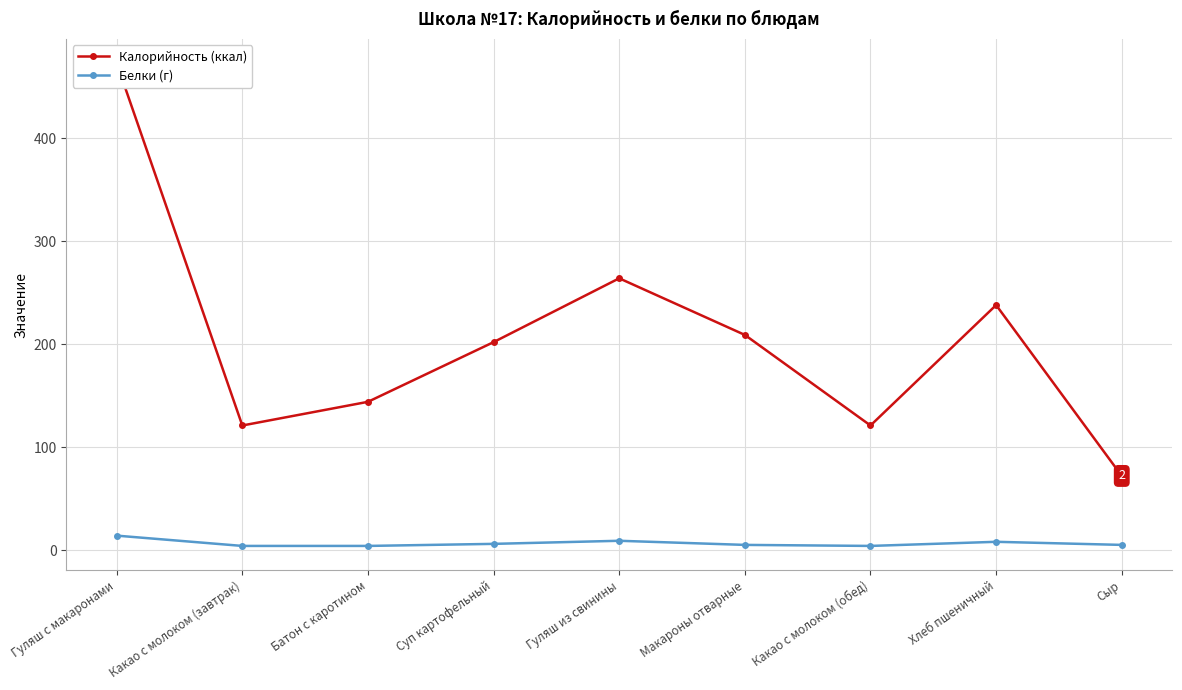

Rank the series by their average value, from highest to lowest.

Калорийность (ккал), Белки (г)